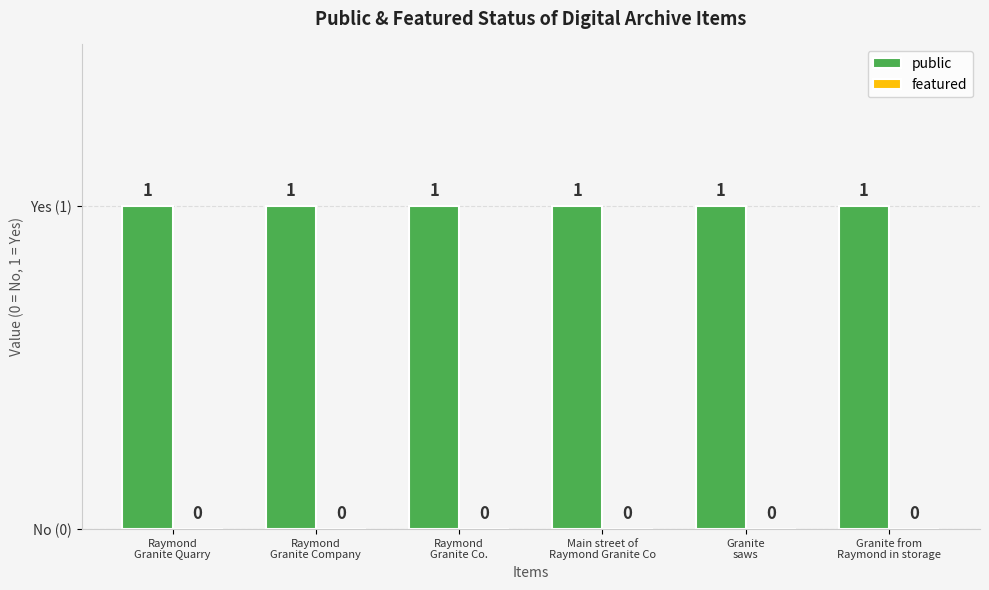

Is it true that featured equals 0 at Granite
saws?

True